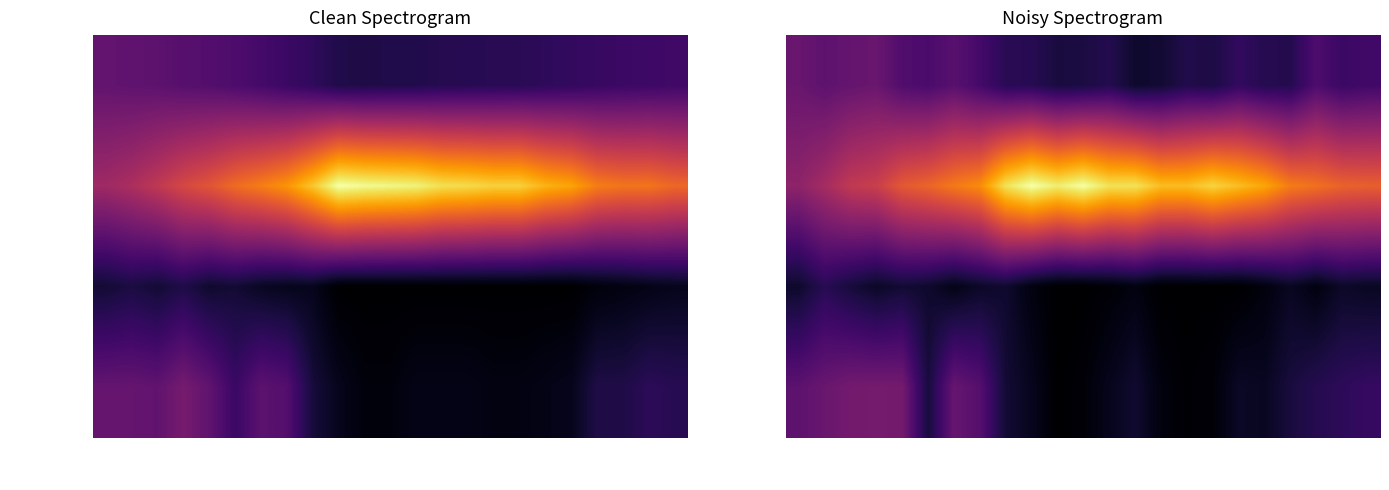

What is the difference between the highest and lowest values at 17/06 05:00?

0.9